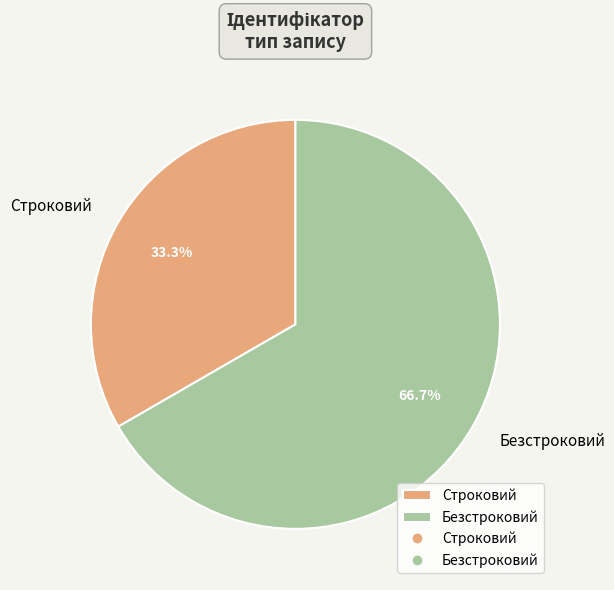

To the nearest percent, what is the average slice percentage?

50%